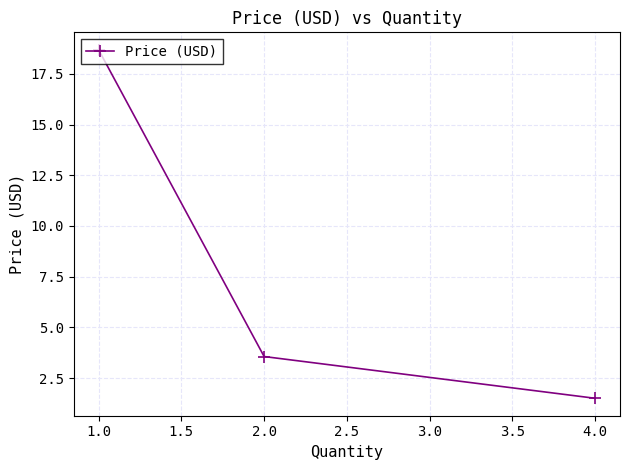

Between 4.0 and 1.0, which is larger?

1.0